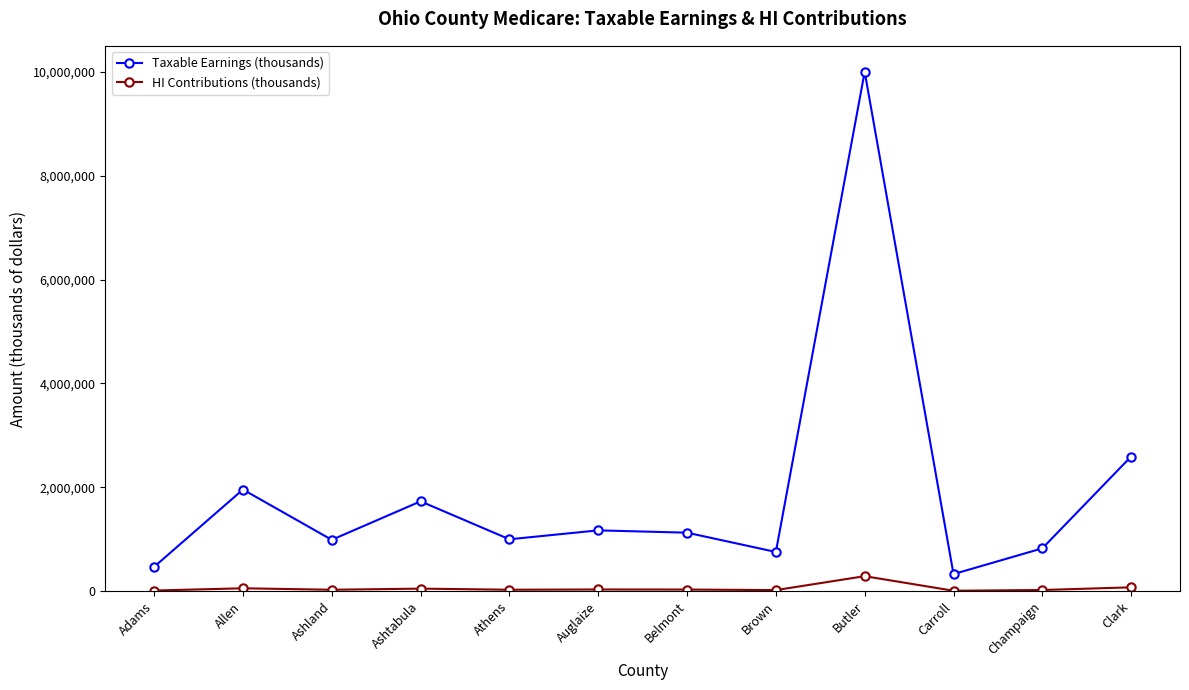

What is the difference between the highest and lowest values at Clark?

2518410